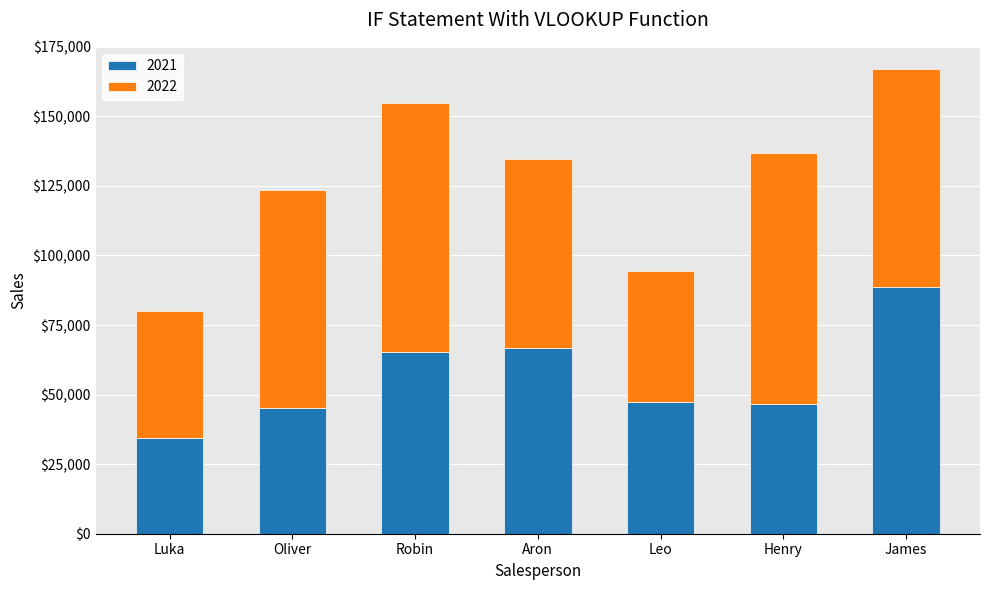

What is the average value of the 2021 series?

56359